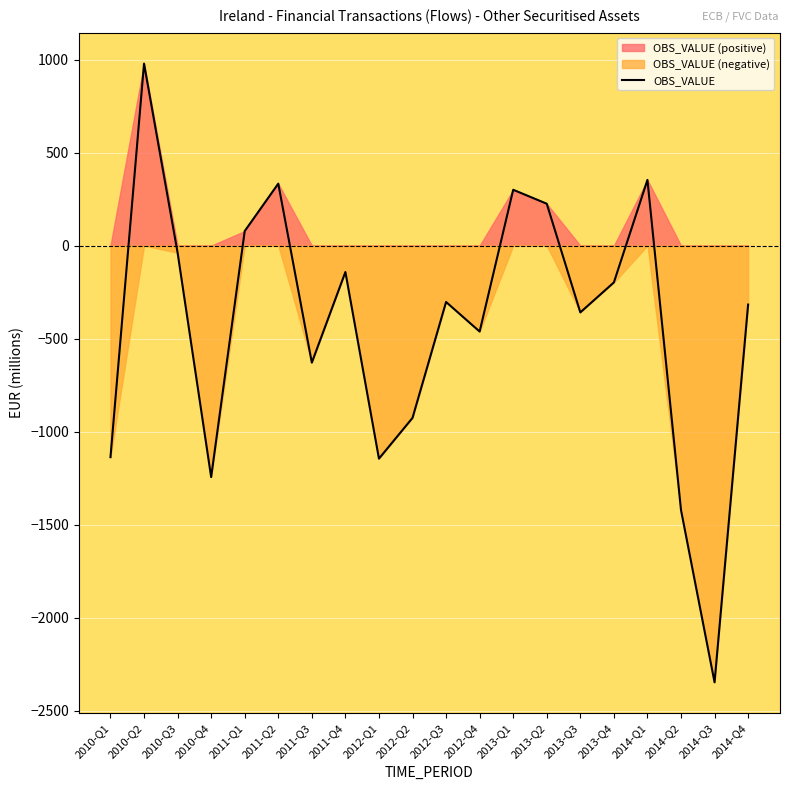

Reading right to left, what are all the values shown in this chart?

-317	-2347	-1421	353	-198	-359	225	300	-462	-303	-926	-1145	-142	-629	333	78	-1244	-38	978	-1137